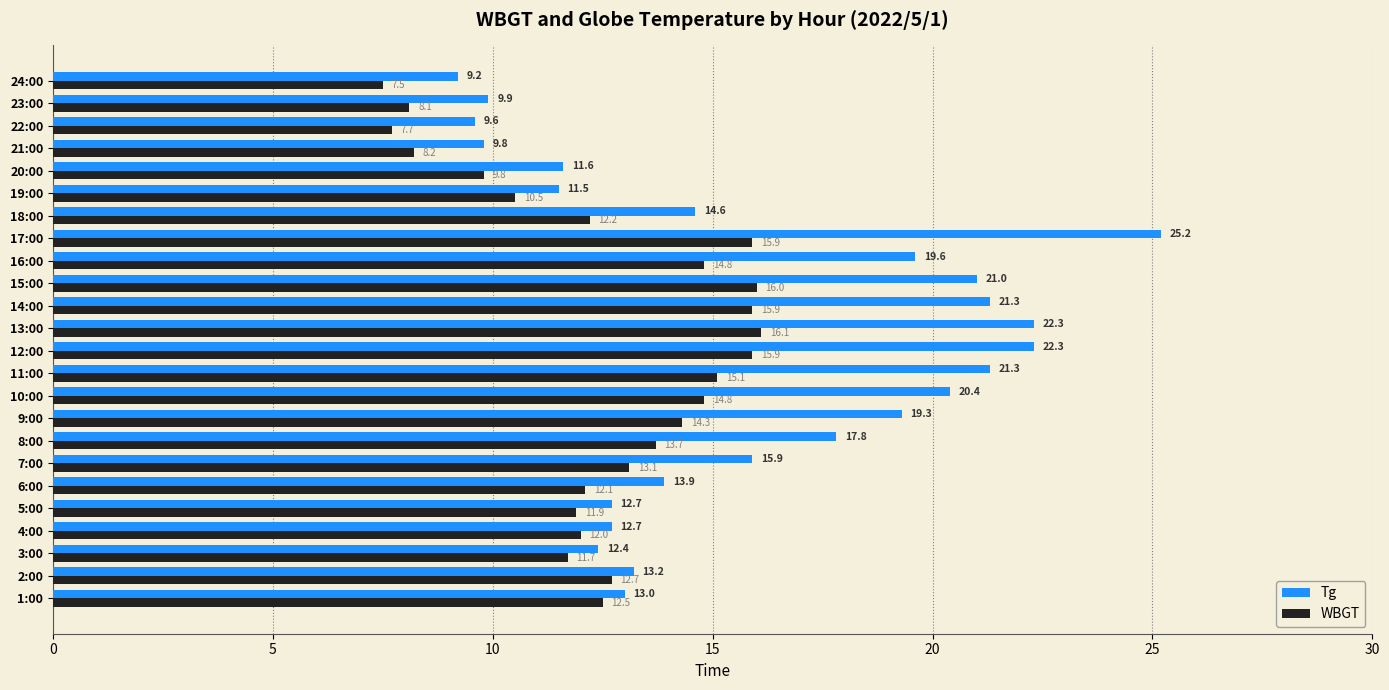

What is the average value of the WBGT series?

12.6